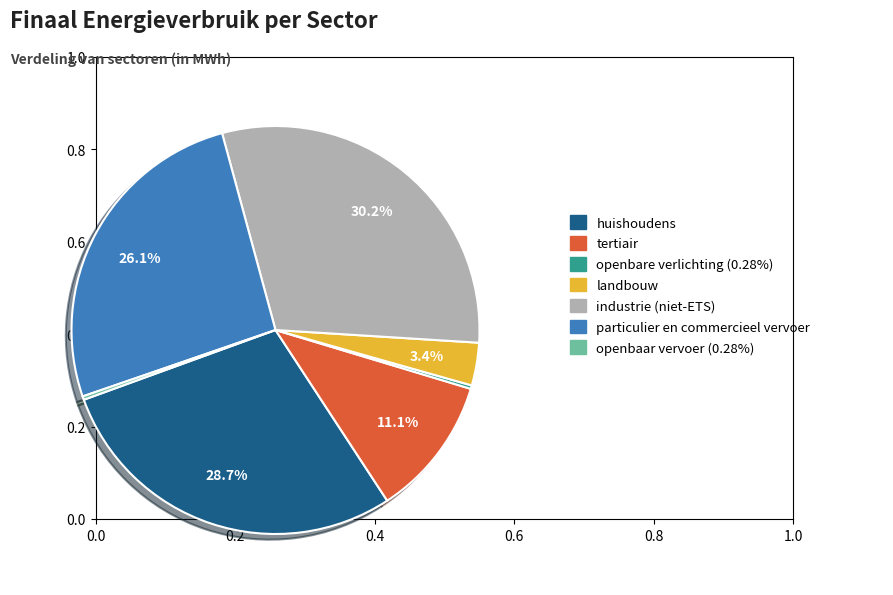

Is there a majority slice in this chart?

No